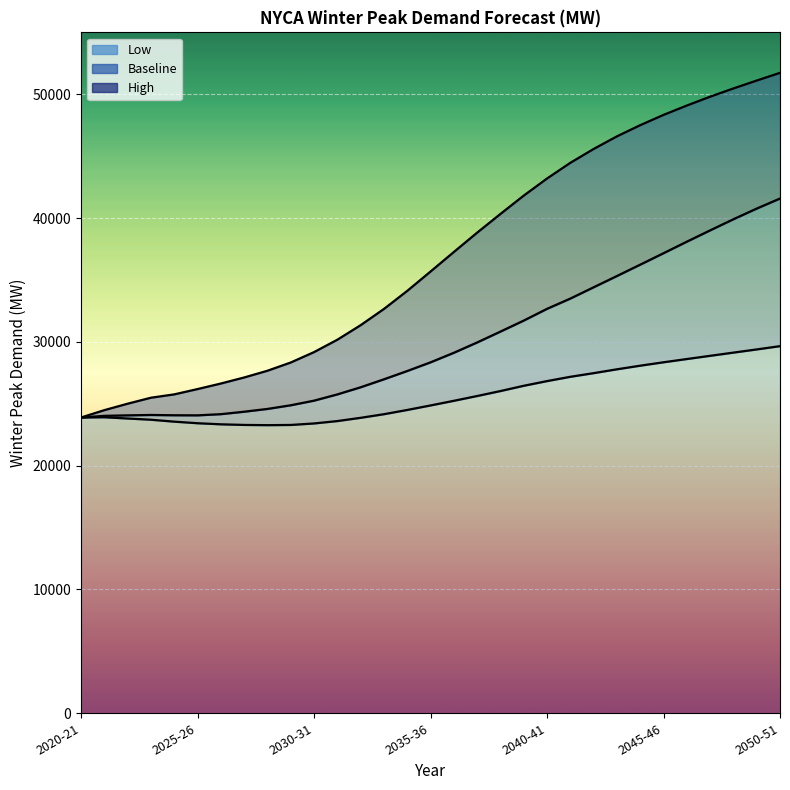

List the series in order of their overall mean, lowest first.

Low, Baseline, High